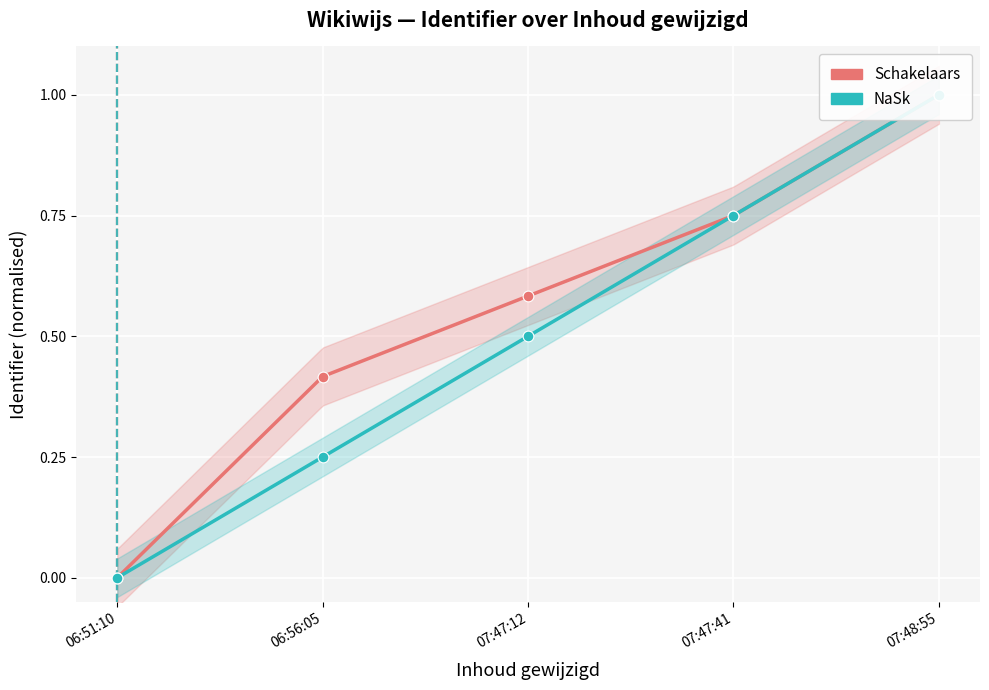

What is the total value across all series at 07:47:12?

1.1